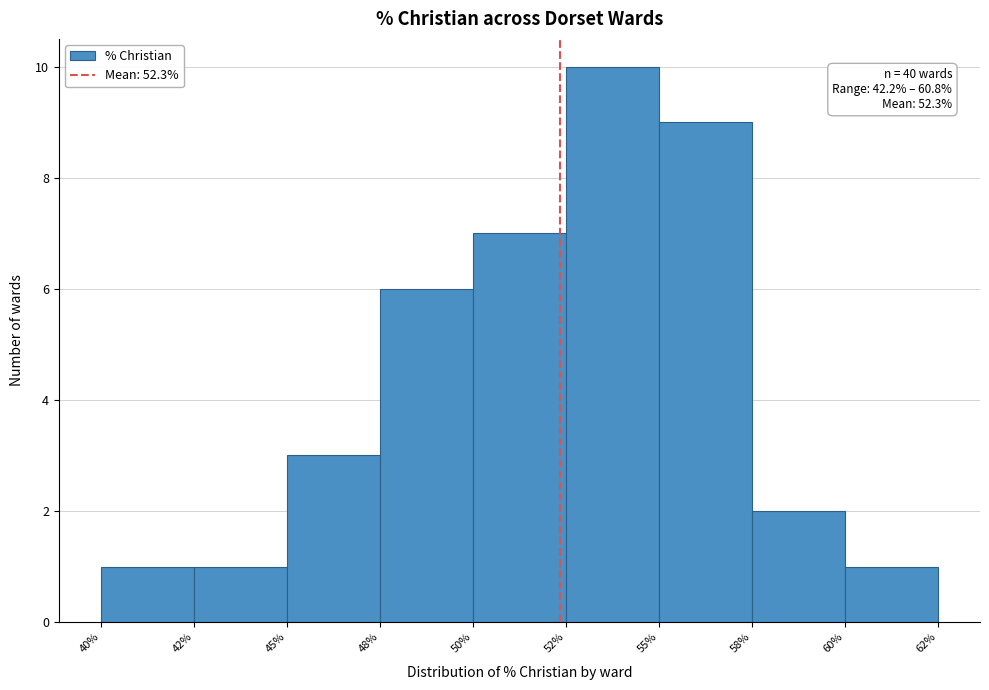

Reading right to left, what are all the values shown in this chart?

60%=1	58%=2	55%=9	52%=10	50%=7	48%=6	45%=3	42%=1	40%=1